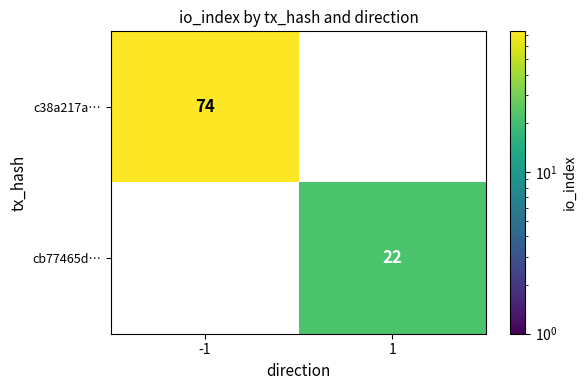

What is the difference between the maximum and minimum values in the c38a217a… series?

74